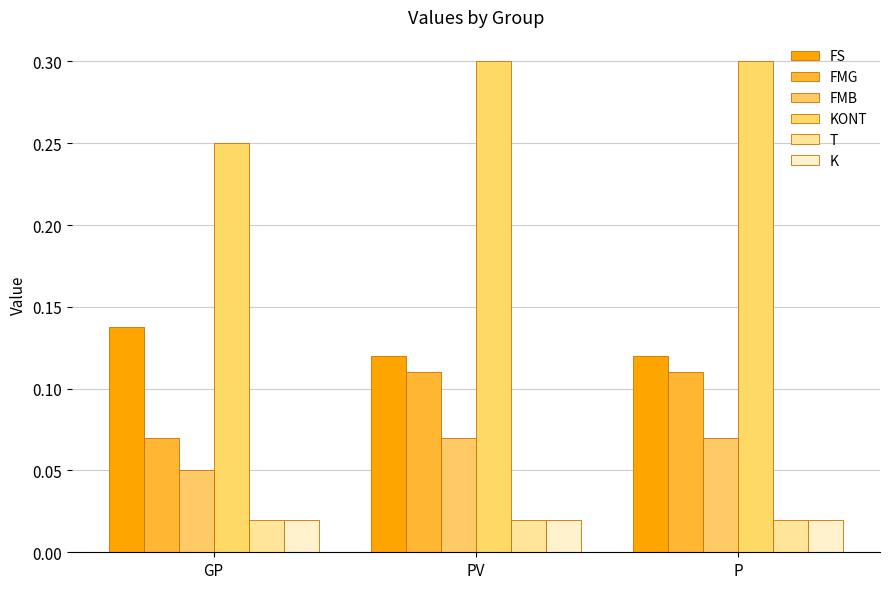

What is the sum of the KONT values at P and PV?

0.6